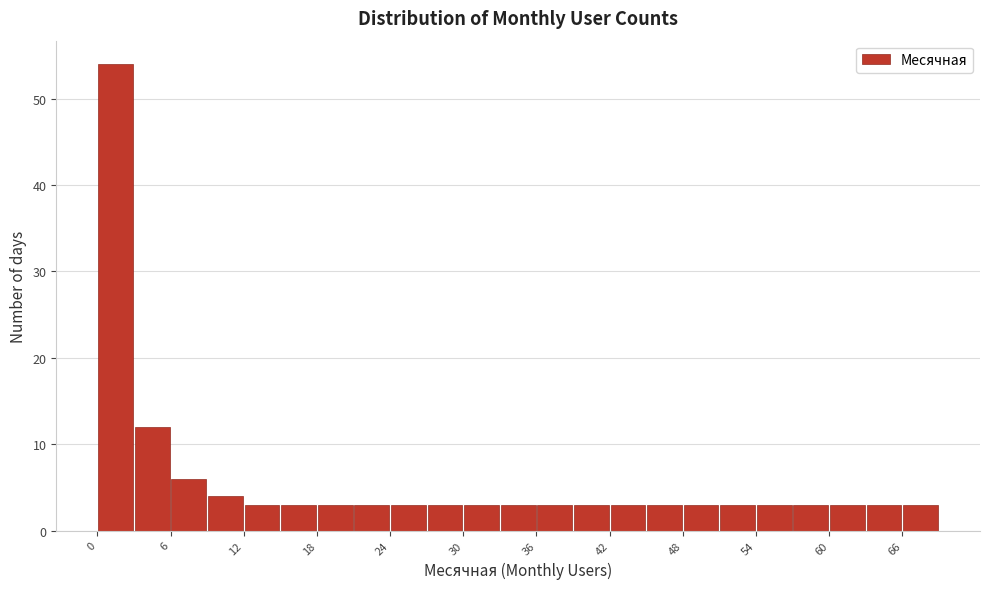

Read against the x-axis, roughly where is the centre of the tallest bar?

2